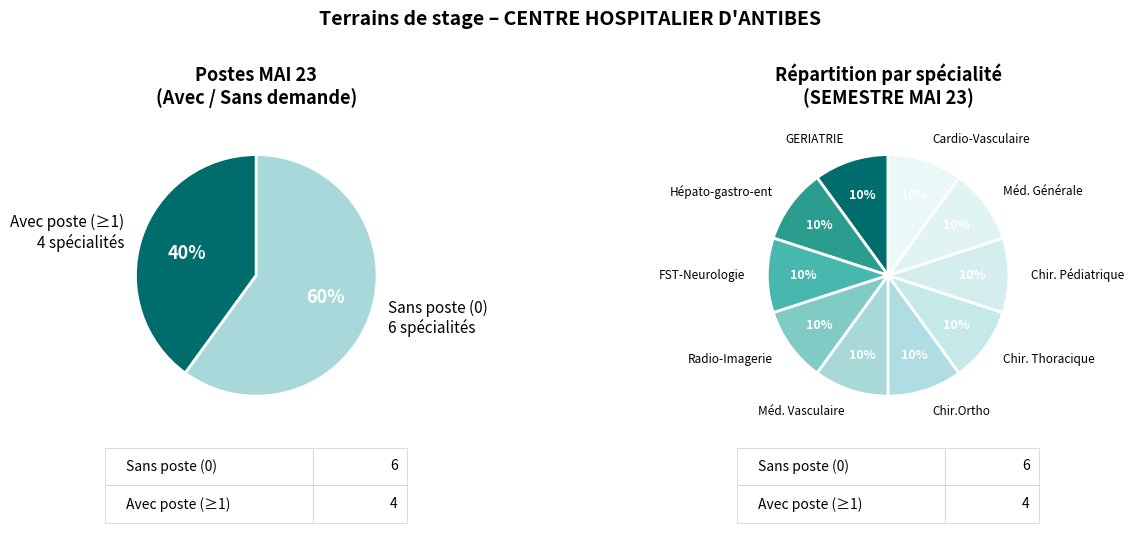

What is the largest slice in the pie chart?

GERIATRIE